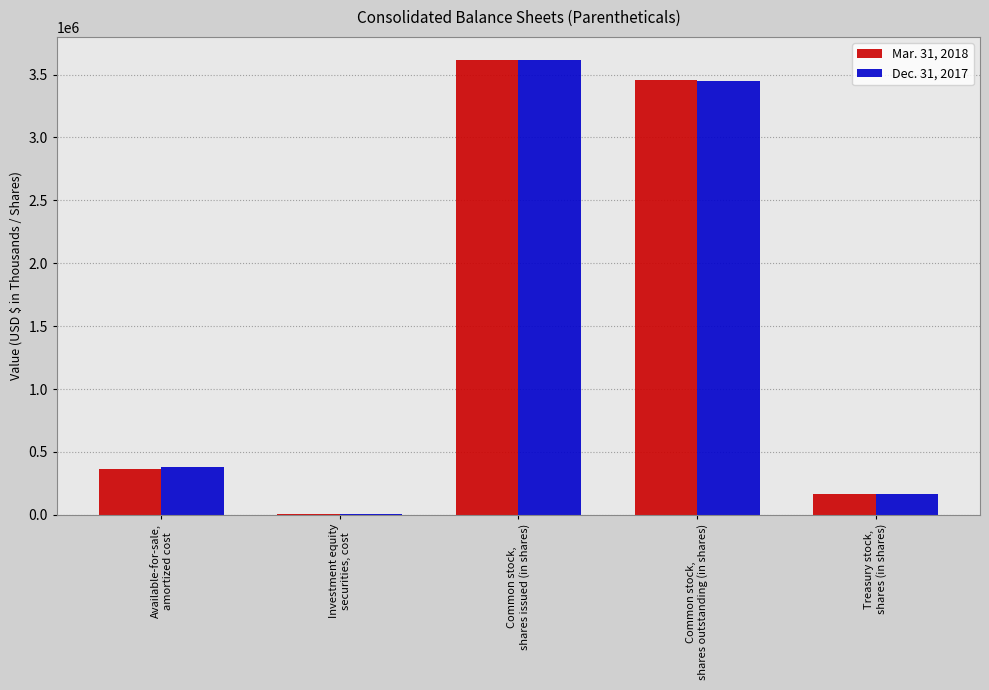

How many groups of bars are there?

5